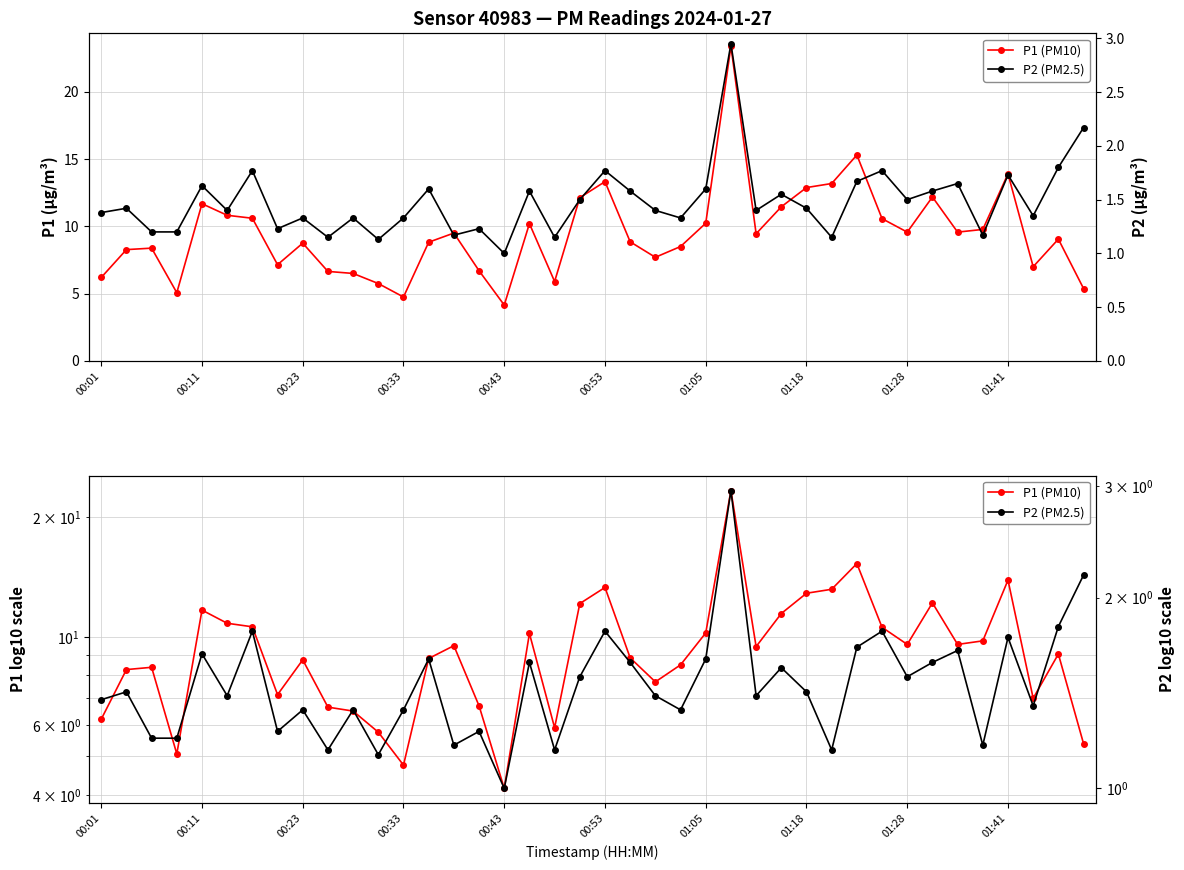

Is it true that P2 (PM2.5) equals 2.0 at 27?

False